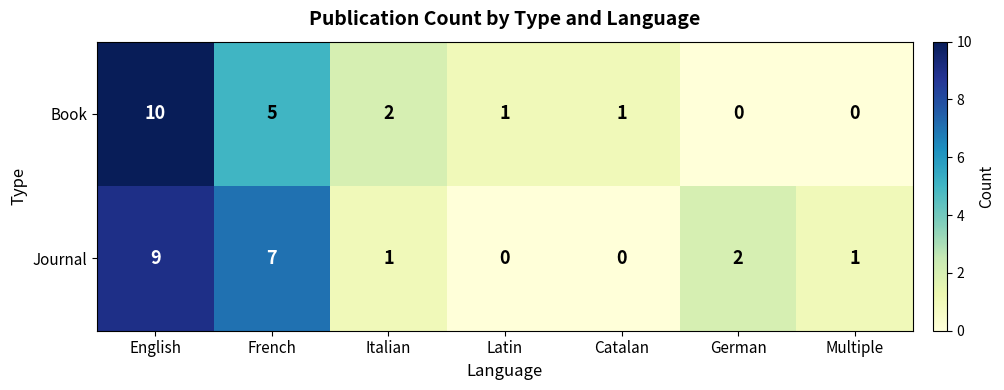

Rank the series by their maximum value, from highest to lowest.

Book, Journal